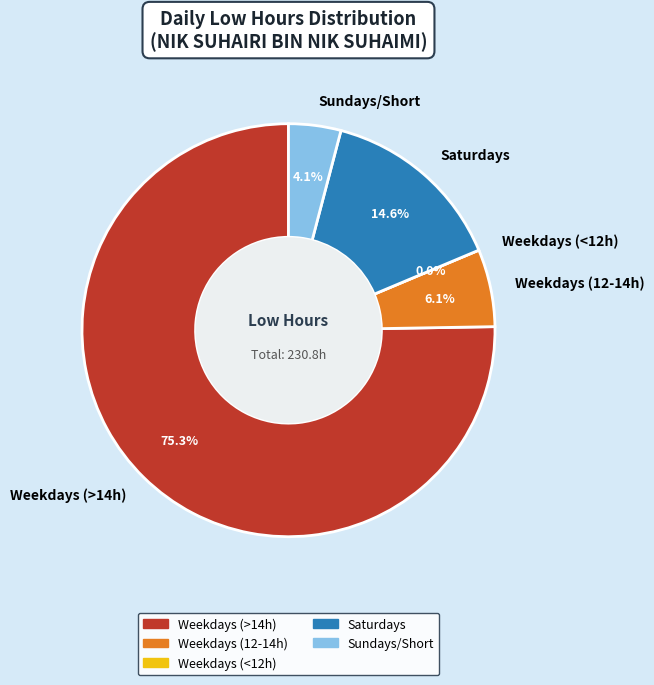

The 20-Sat slice represents 1% of the pie. True or false?

False